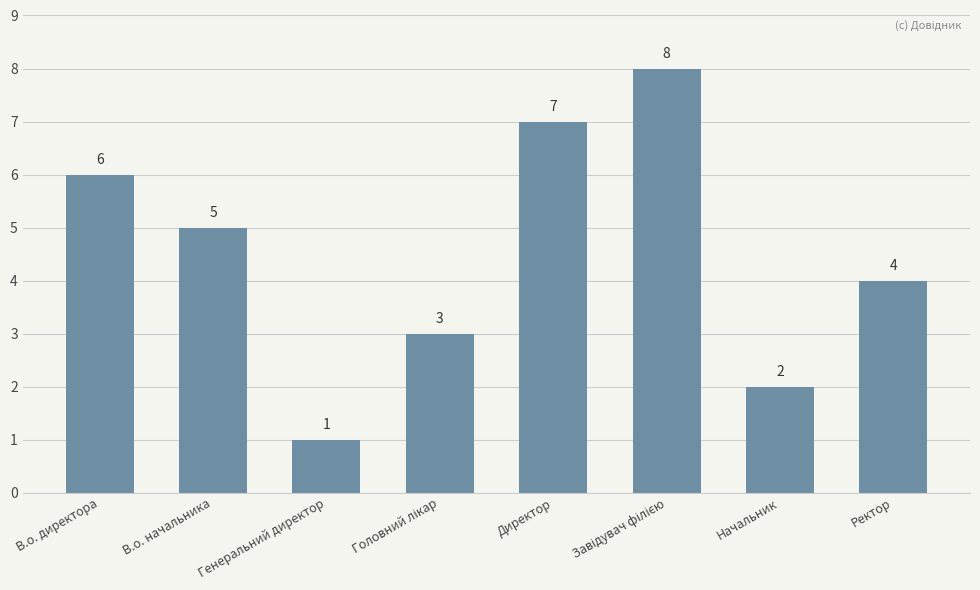

What is the sum of all values?

36